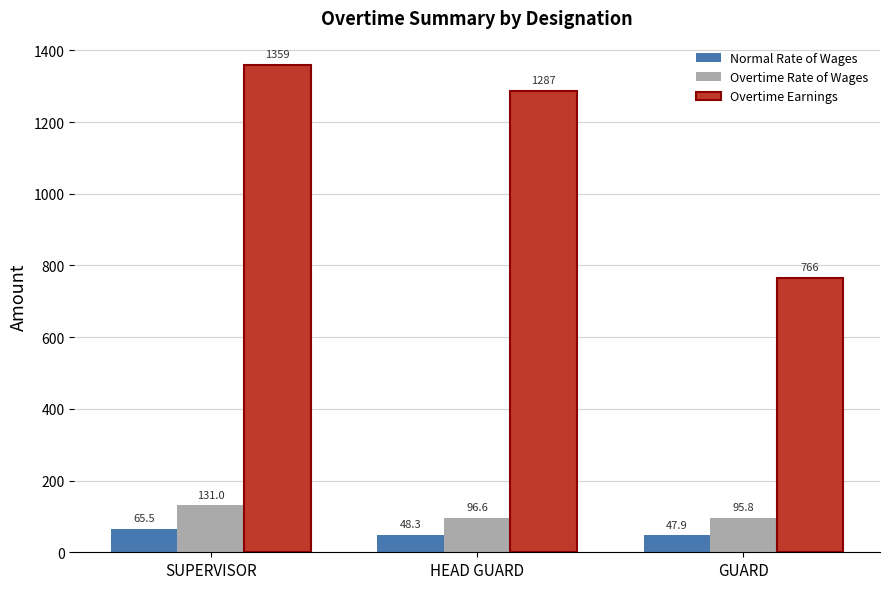

What is the maximum value for Overtime Rate of Wages?

131.0